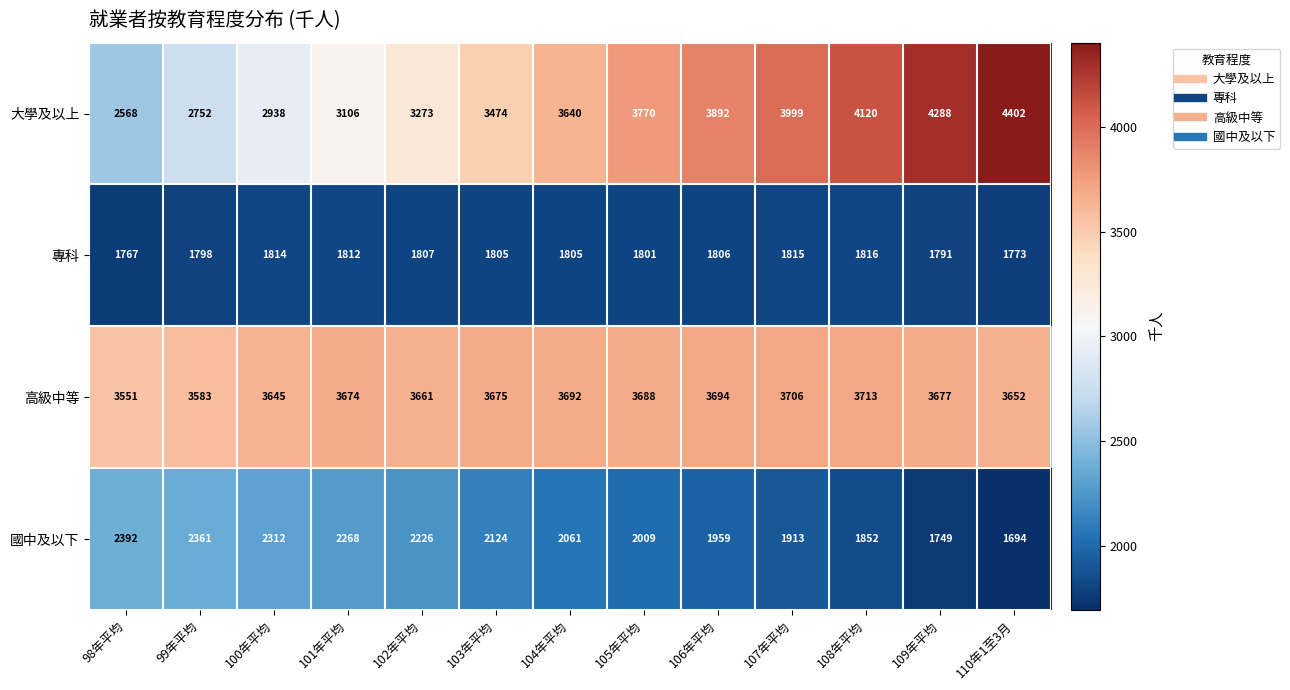

What is the difference between the maximum and minimum values in the 專科 series?

49